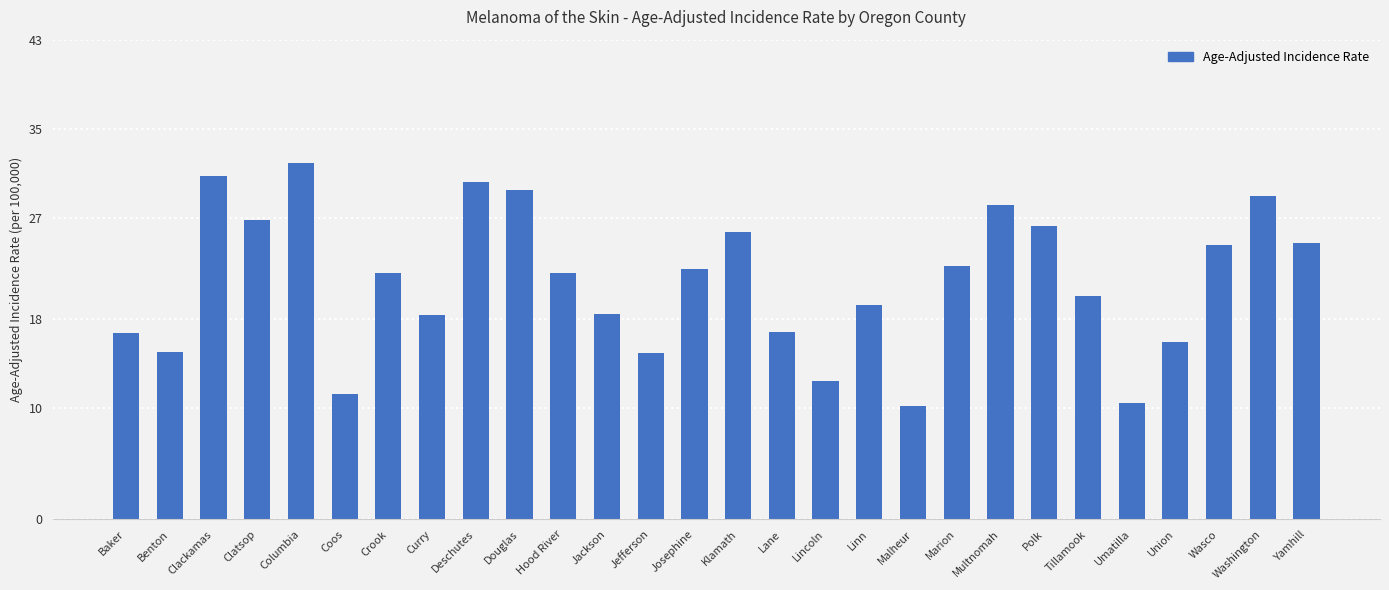

Approximately how many times larger is the value at Josephine compared to Tillamook?

1.1